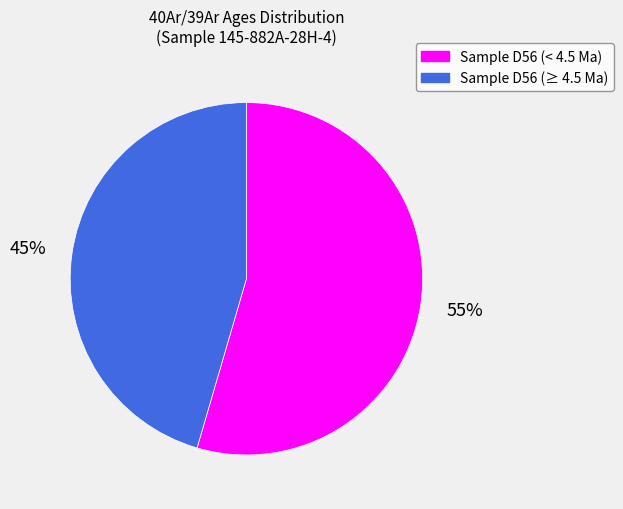

To the nearest percent, what is the average slice percentage?

50%